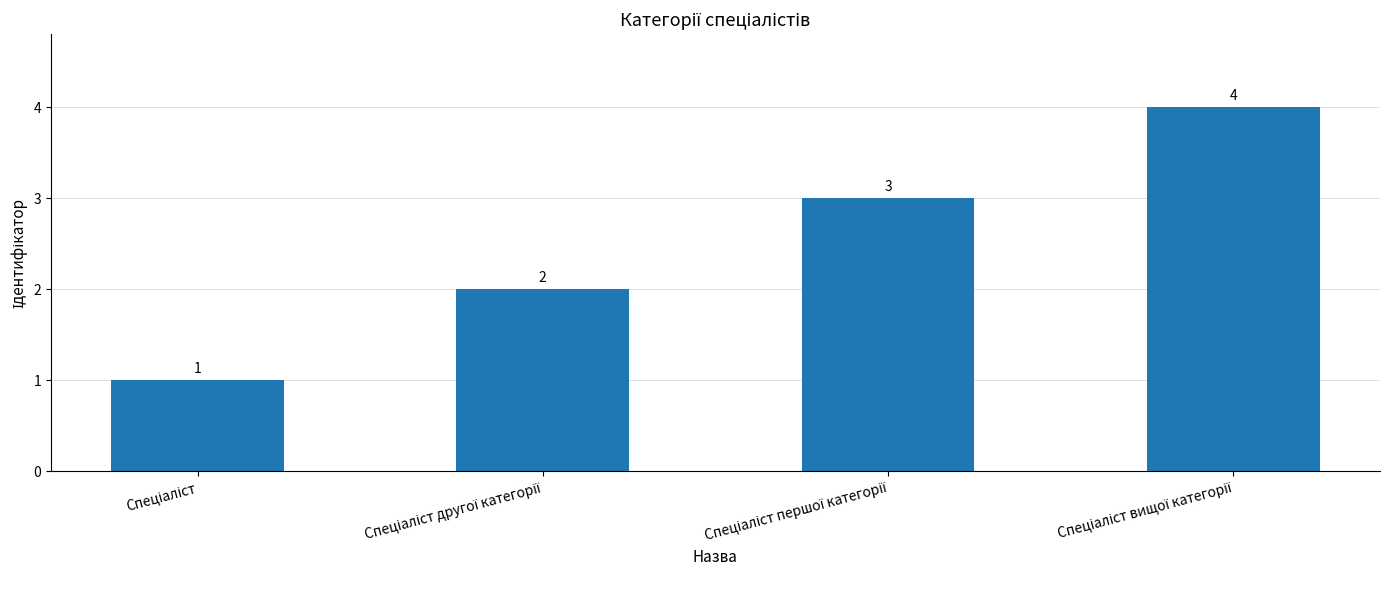

What is the maximum value shown in the chart?

4